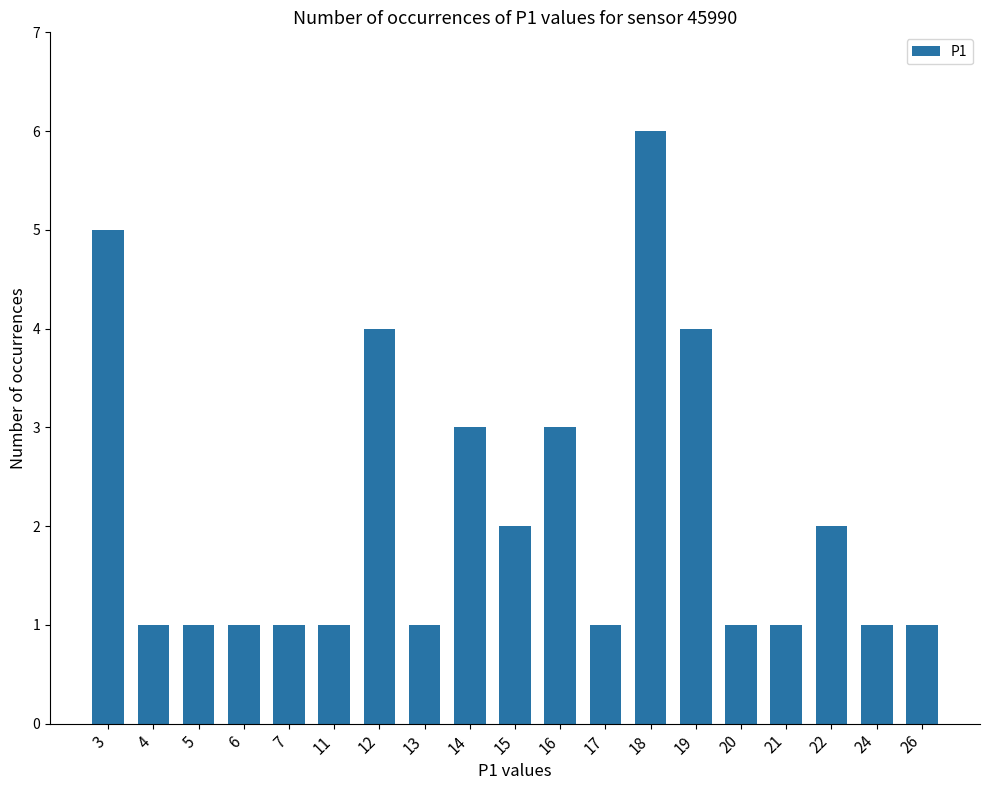

What is the value of the 7th bar from the left?

4